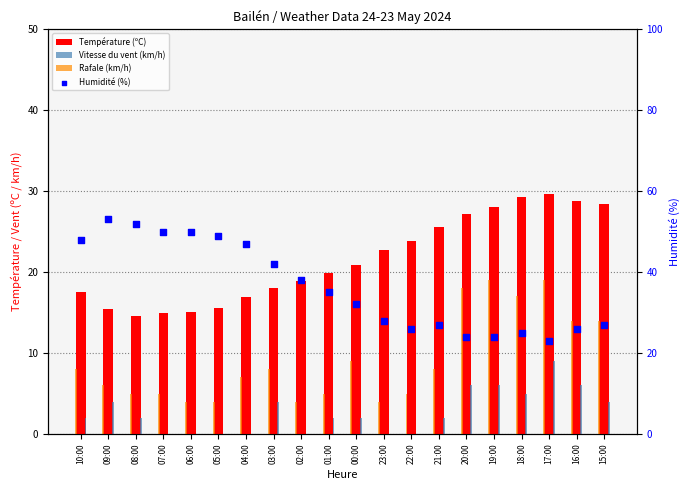

Is the value of Vitesse du vent (km/h) at 16:00 greater than the value of Température (ºC) at 02:00?

No